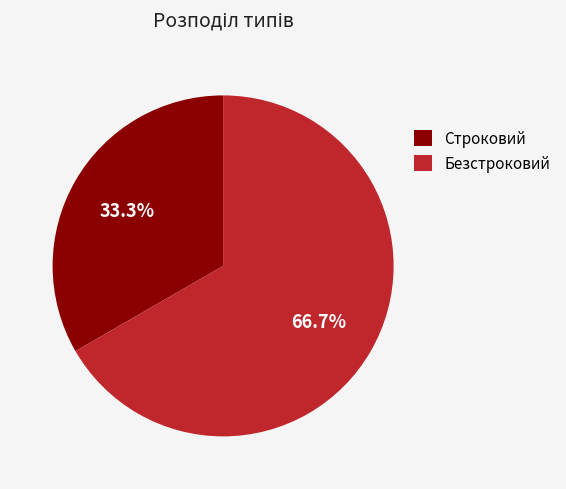

Is it true that Безстроковий is 67% of the pie?

True